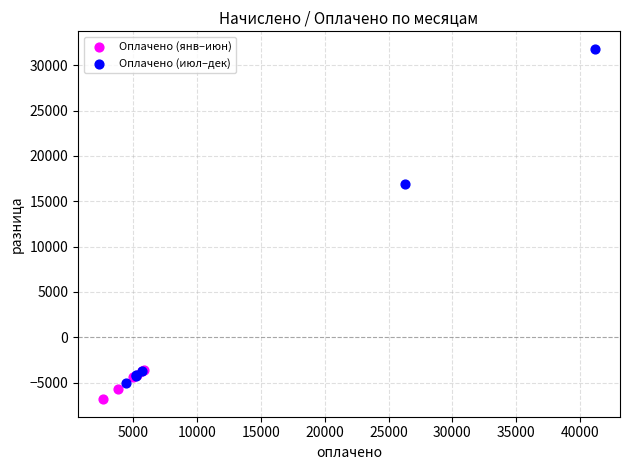

Which series reaches the maximum Y coordinate?

Оплачено (июл–дек)